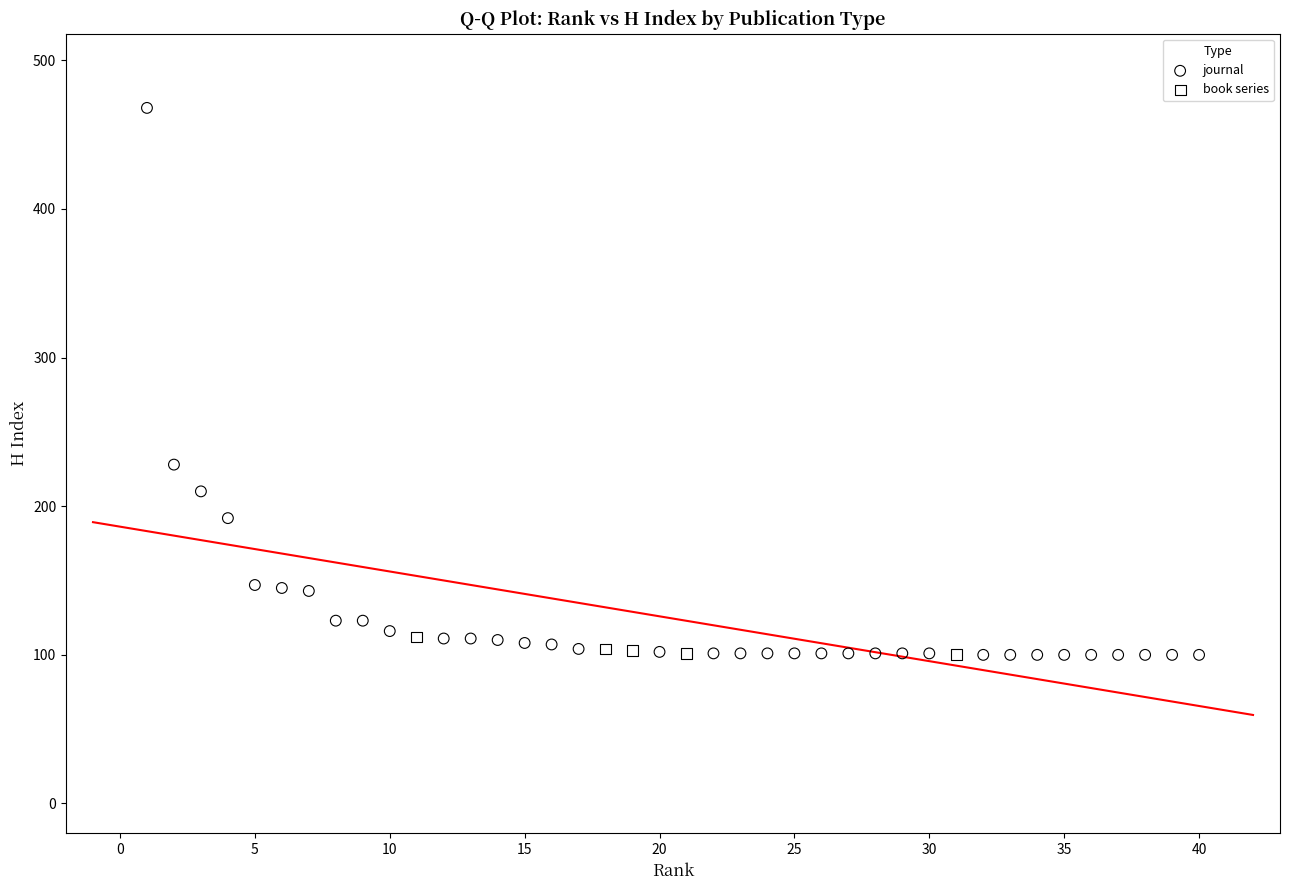

Which series reaches the maximum Y coordinate?

journal